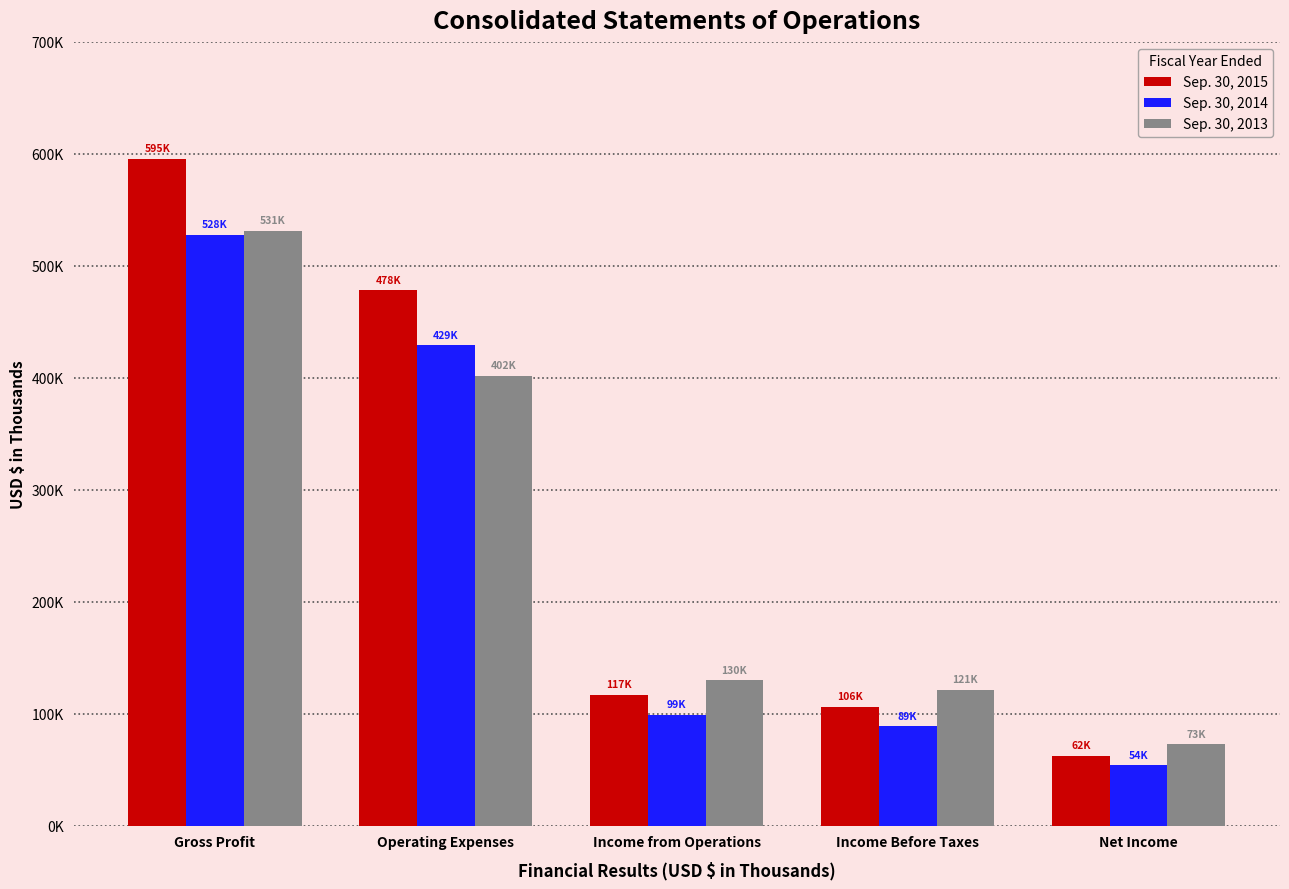

Are the bars grouped side by side (vs. stacked)?

Yes